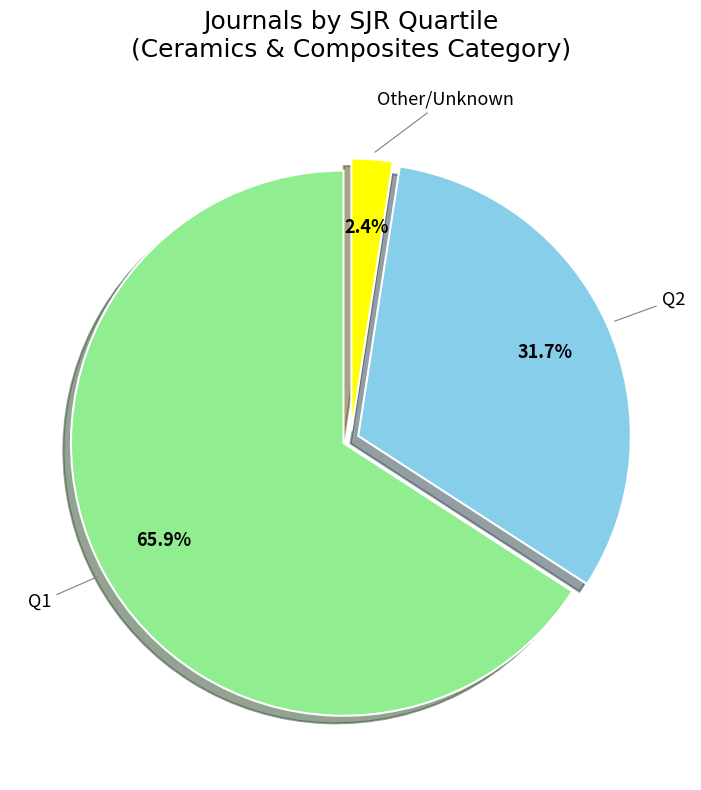

Is there any slice that represents more than half of the pie?

Yes